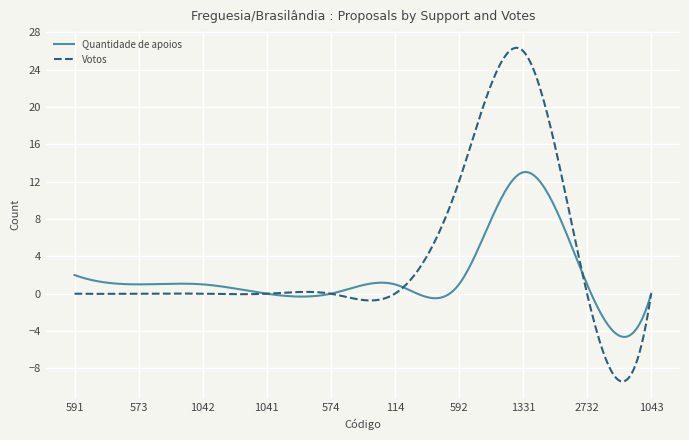

Which series has the largest range (max minus min)?

Votos